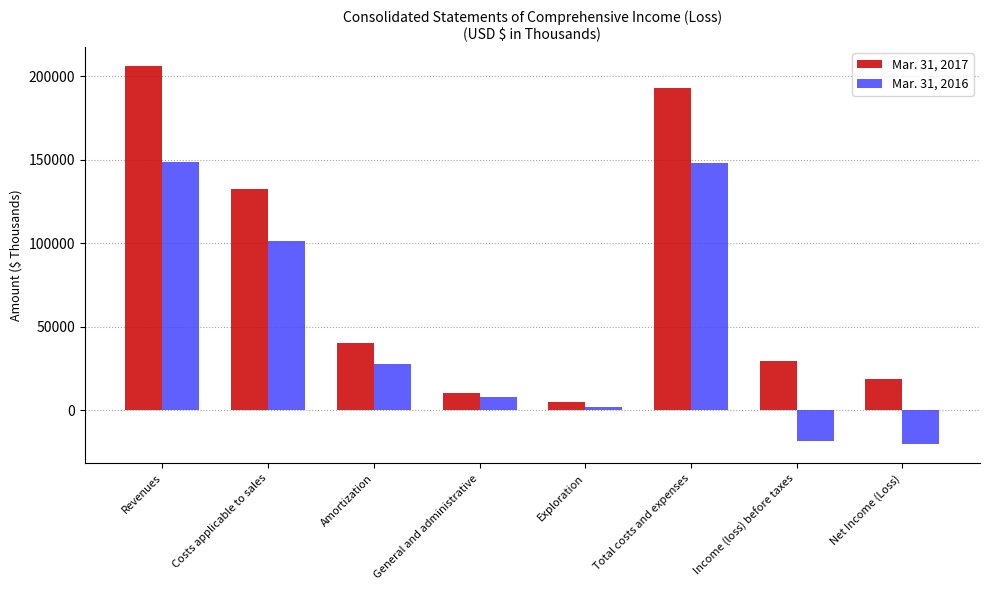

Between Amortization and Net Income (Loss), which series saw the biggest shift?

Mar. 31, 2016